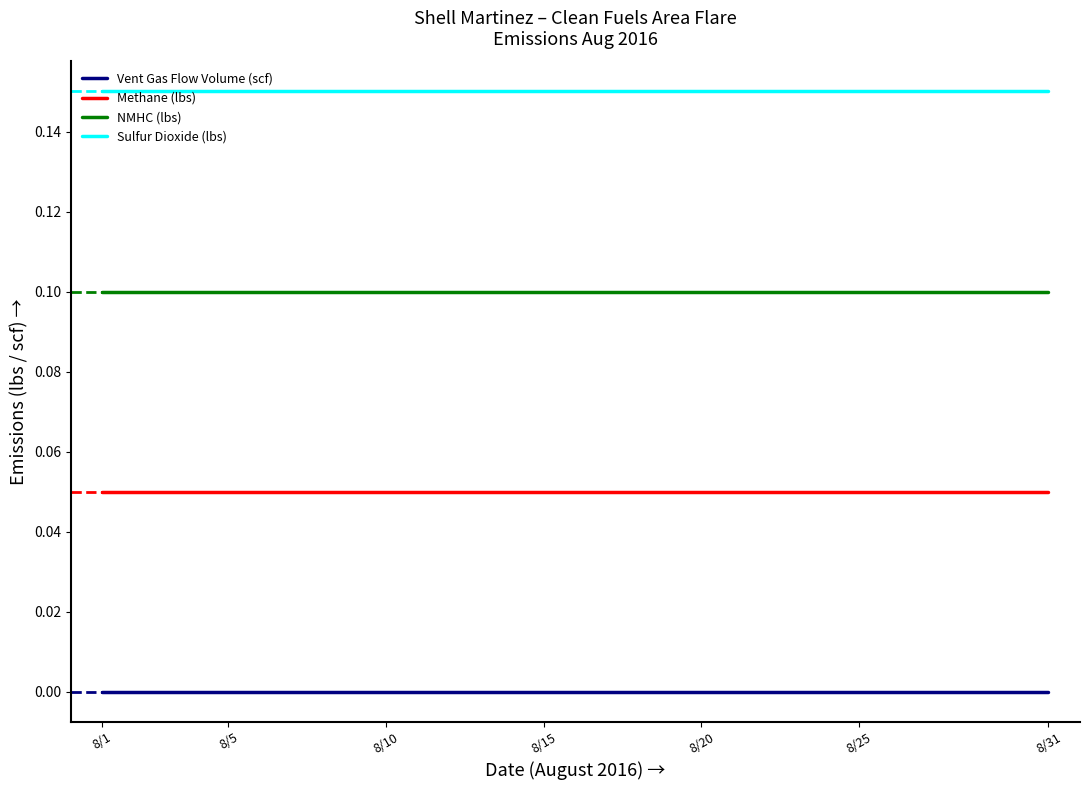

List the series in order of their overall mean, highest first.

Sulfur Dioxide (lbs), NMHC (lbs), Methane (lbs), Vent Gas Flow Volume (scf)